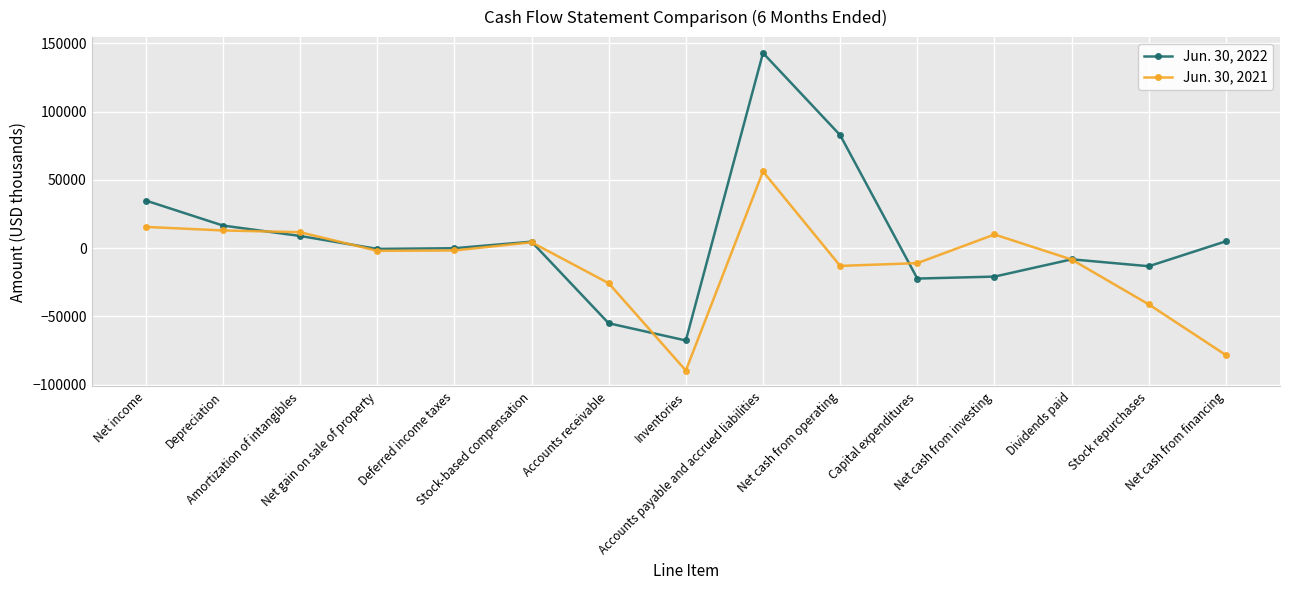

What is the greatest value displayed?

142869